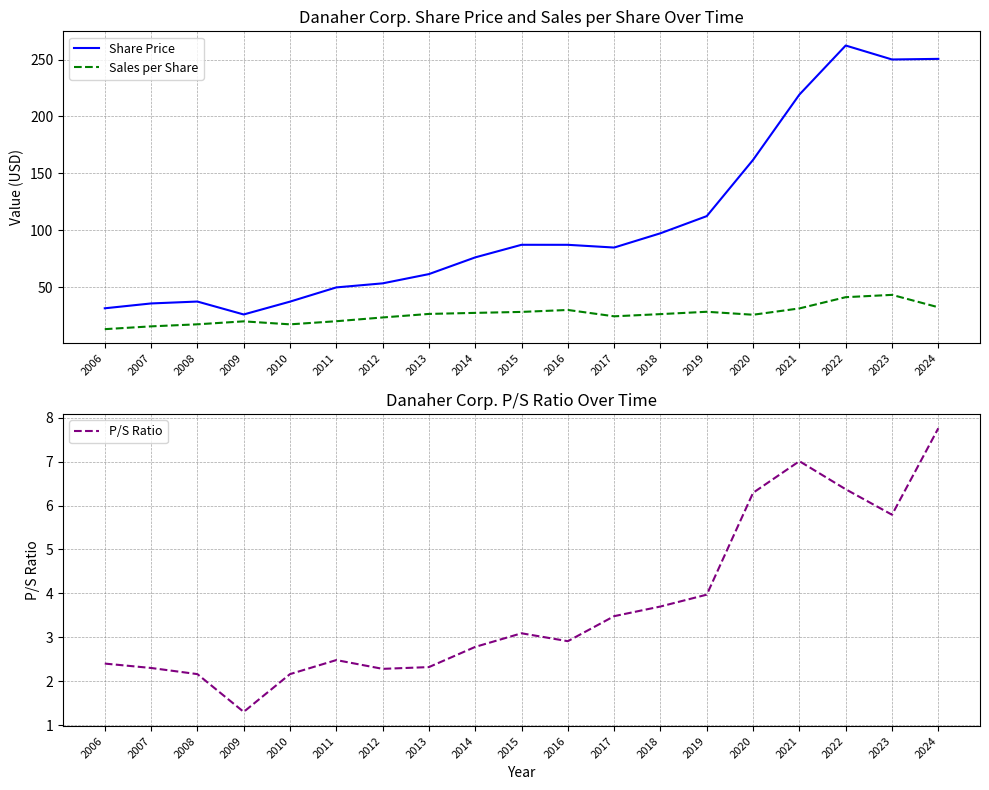

Which has a higher value, 2020 or 2012?

2020